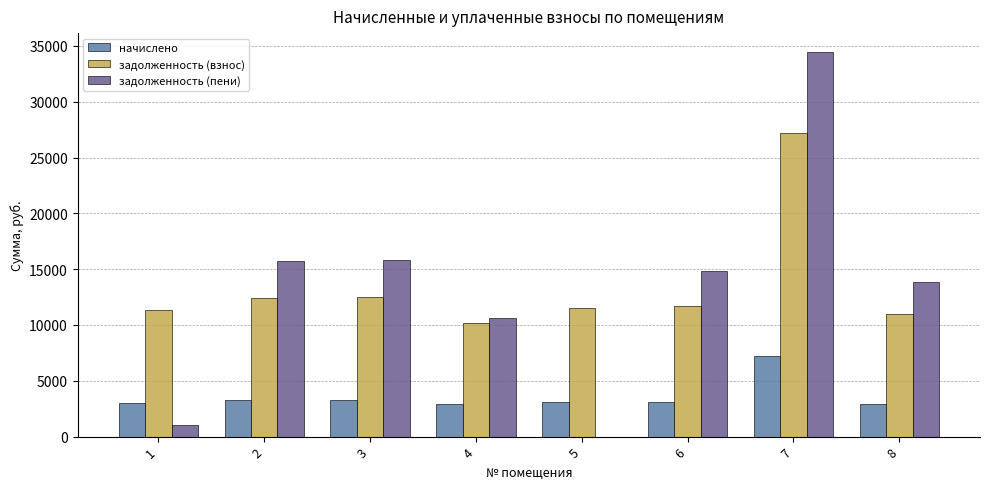

What is the highest value of the начислено series?

7212.2